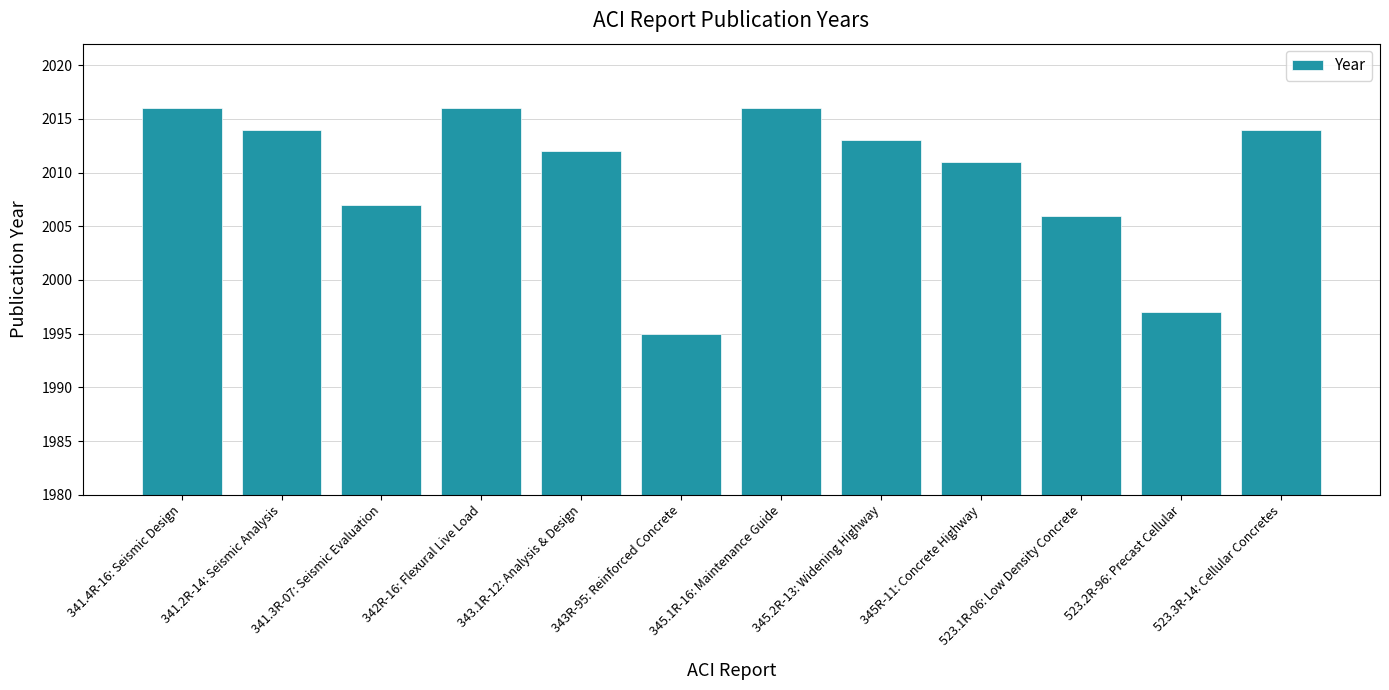

What is the change in value from 343R-95: Reinforced Concrete to 345R-11: Concrete Highway?

+16